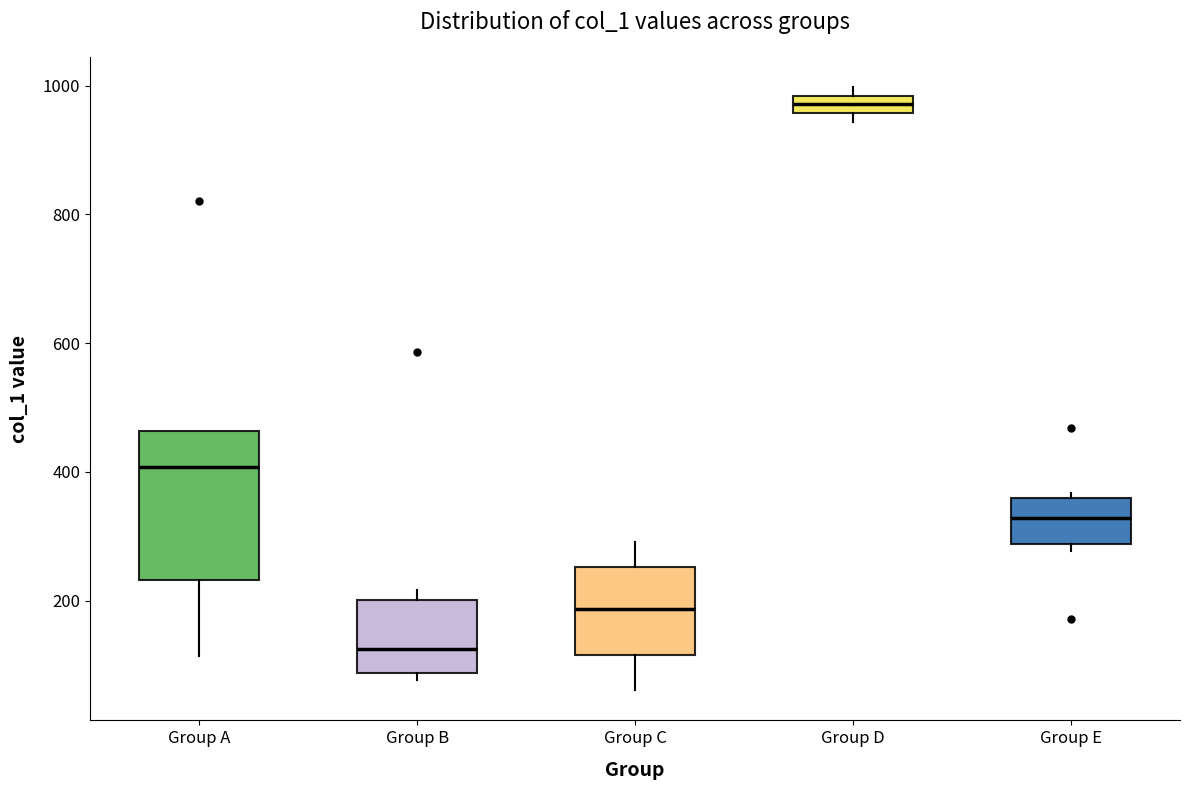

Which box's median line is the highest?

Group D